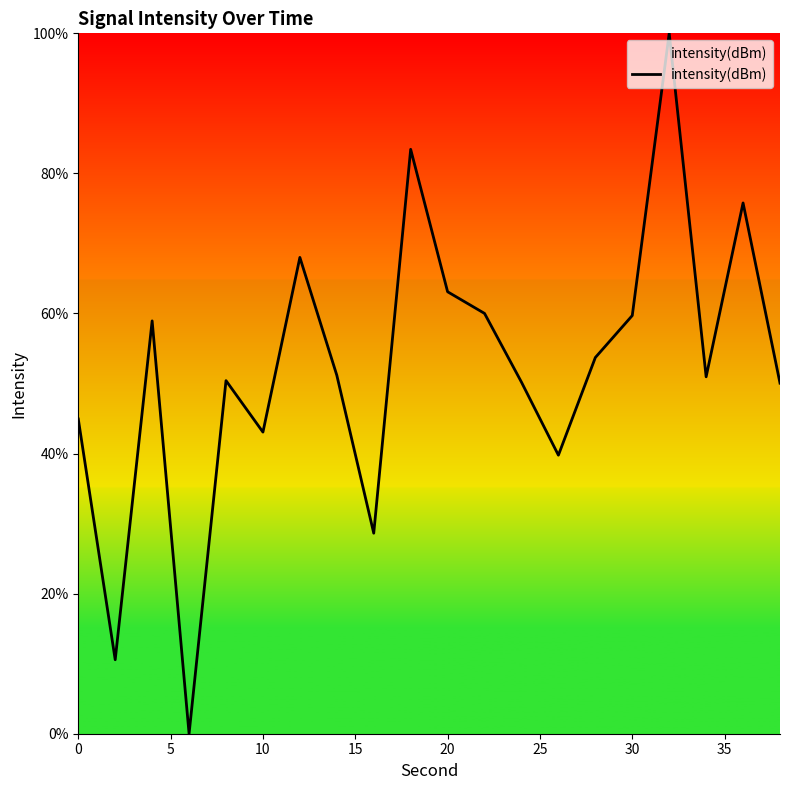

How many points are lower than both their immediate neighbors (excluding endpoints)?

6